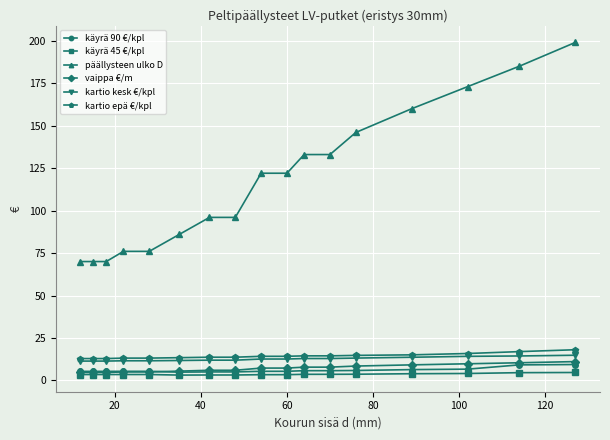

Count the number of categories in the chart.

17